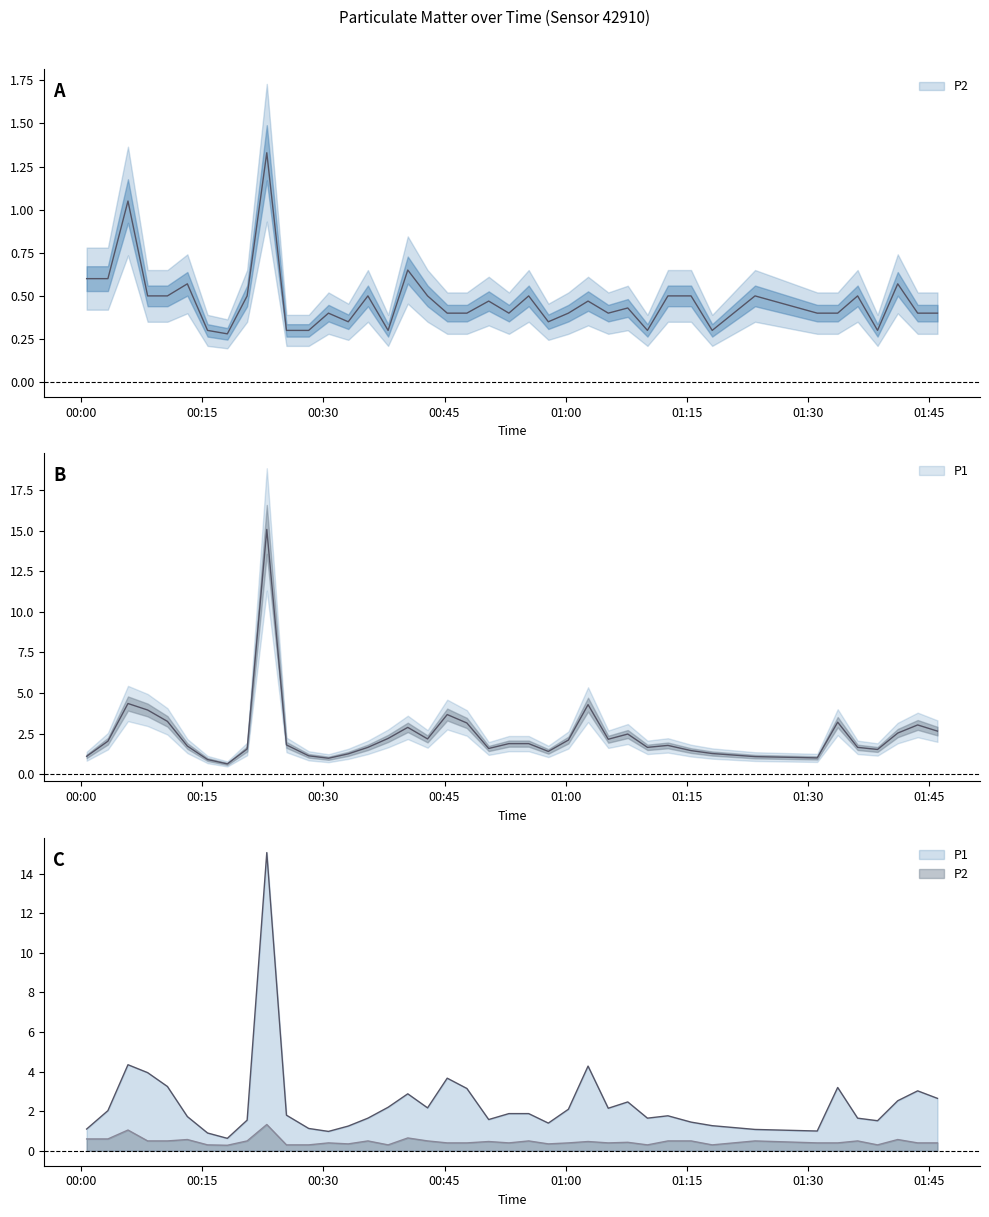

The P2 series shows 0.7 at 2022-09-24T01:00:20. True or false?

False